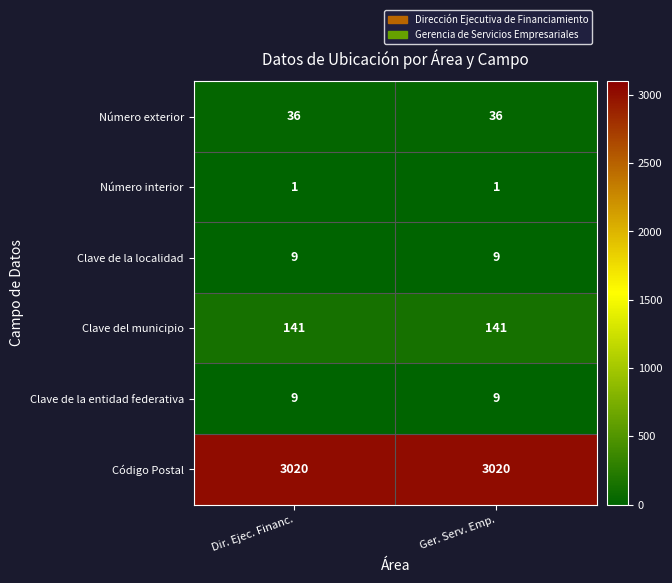

At how many categories does at least one series exceed 199?

2